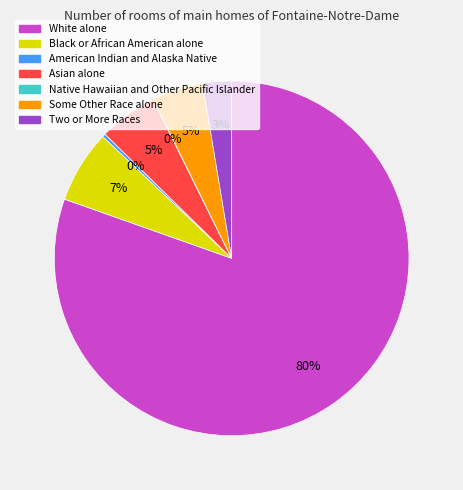

To the nearest percent, what percentage of the pie is Asian alone?

5%